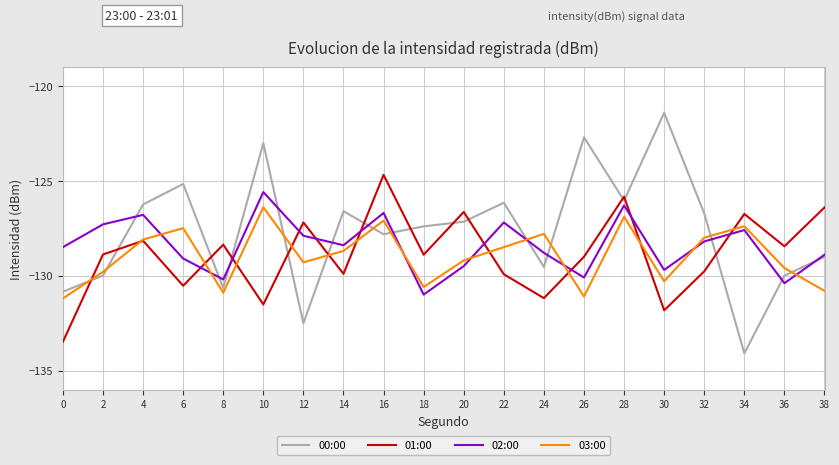

Which series ends up on top after the final intersection of 03:00 and 02:00?

02:00